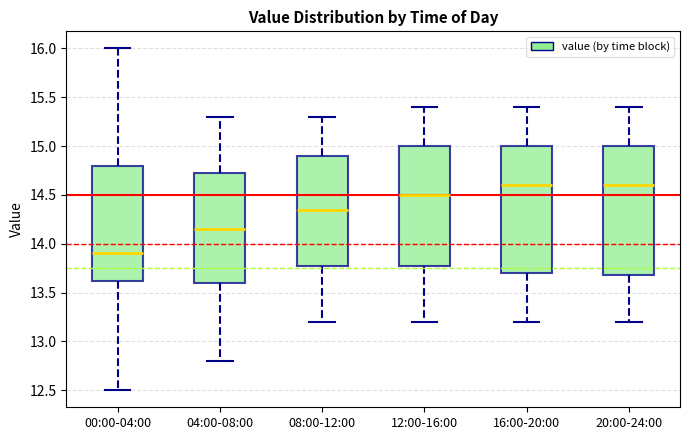

Where does the lower whisker of the box for 12:00-16:00 end on the y-axis? The values are not printed on the chart, so give them approximately, as read against the axis.

13.20